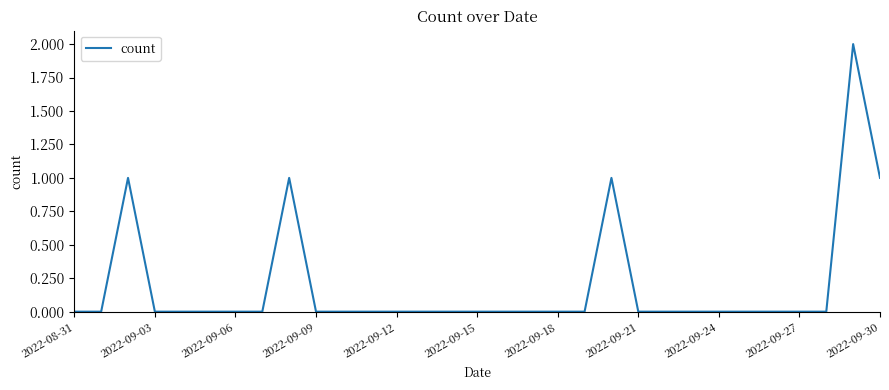

At which category does the chart reach its minimum across all series?

2022-08-31